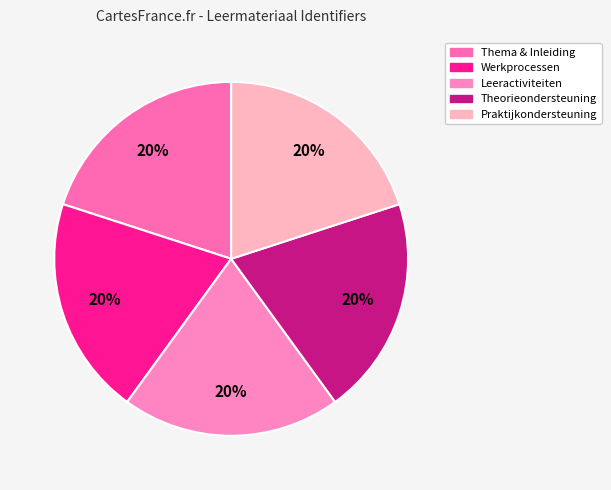

How many slices are in this pie chart?

5